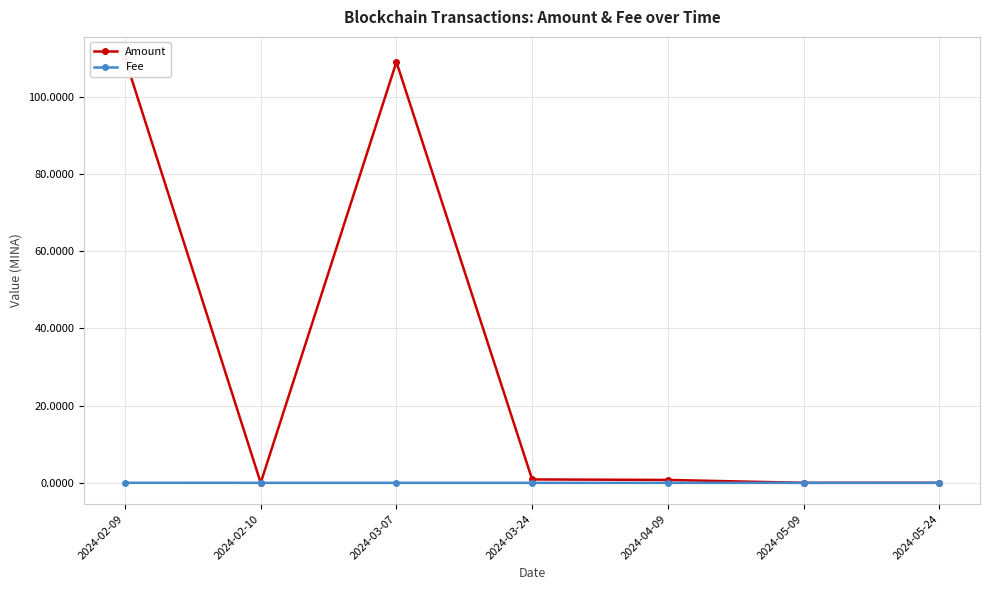

What is the label of the 1st point from the left?

2024-02-09